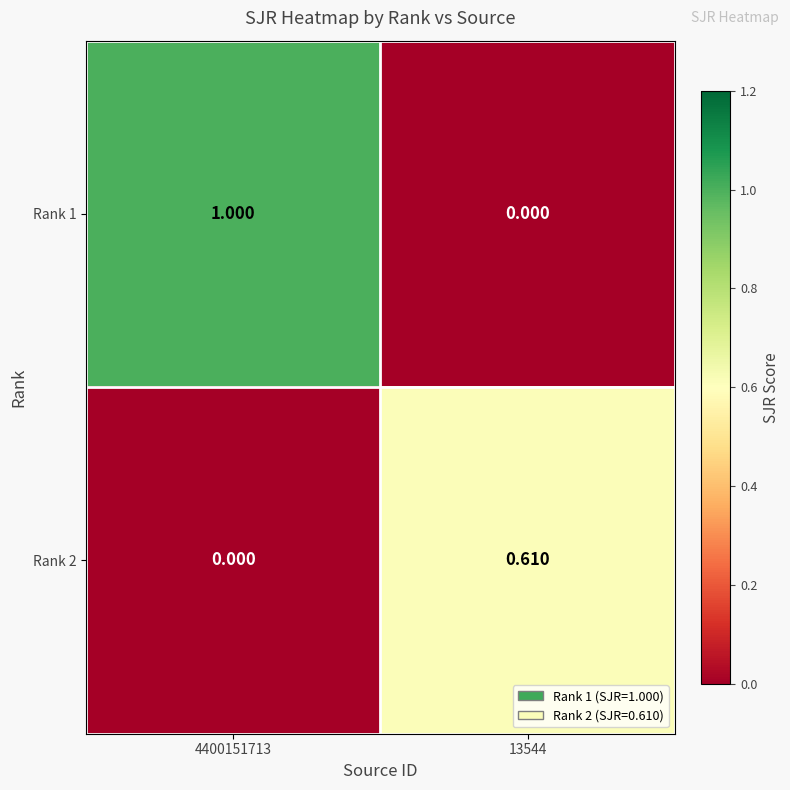

Is the value of Rank 1 at 4400151713 greater than the value of Rank 2 at 13544?

Yes